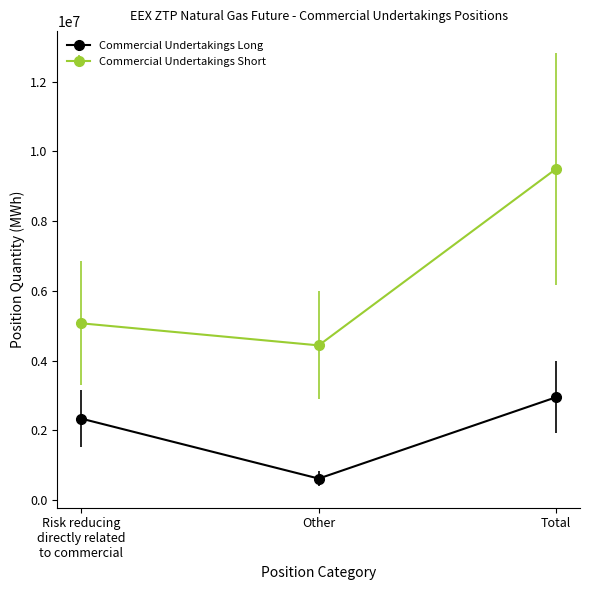

What is the sum of the Commercial Undertakings Long values at Total and Other?

3562245